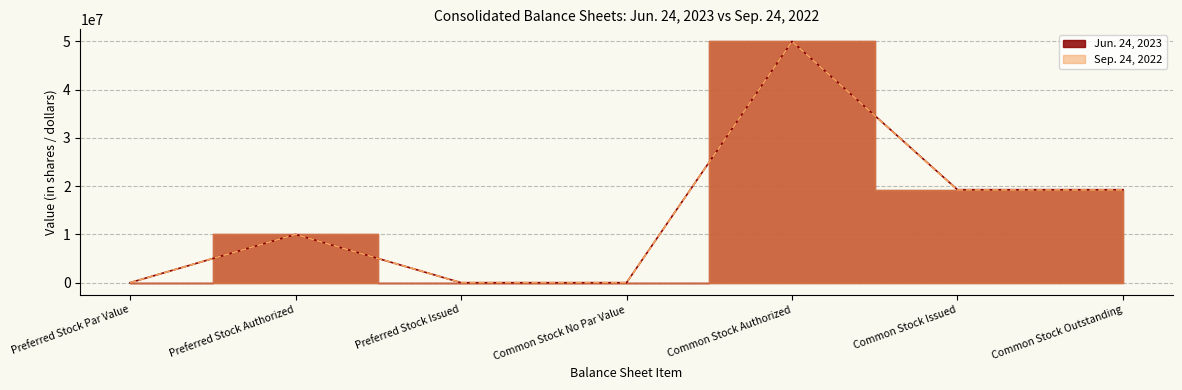

How many lines are shown in the chart?

2